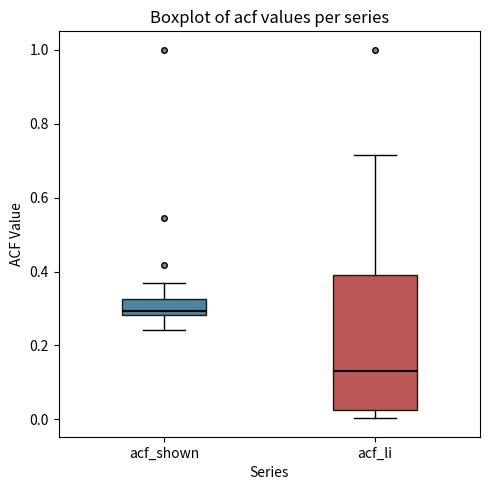

Reading left to right, read every box against the y-axis: the position of its median line, the range the box covers, and the ends of its whiskers. The values are not printed on the chart, so give them approximately, as read against the axis.

acf_shown: median 0.30, box 0.28 to 0.32, whiskers 0.24 to 0.38
acf_li: median 0.14, box 0.02 to 0.40, whiskers 0.00 to 0.72